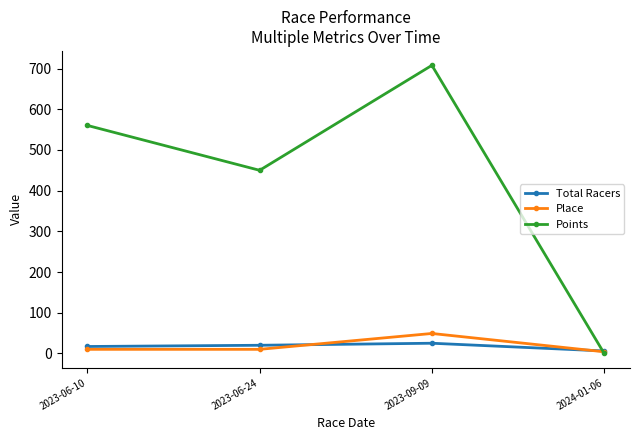

Between which two adjacent categories do Points and Place first intersect?

2023-09-09 and 2024-01-06